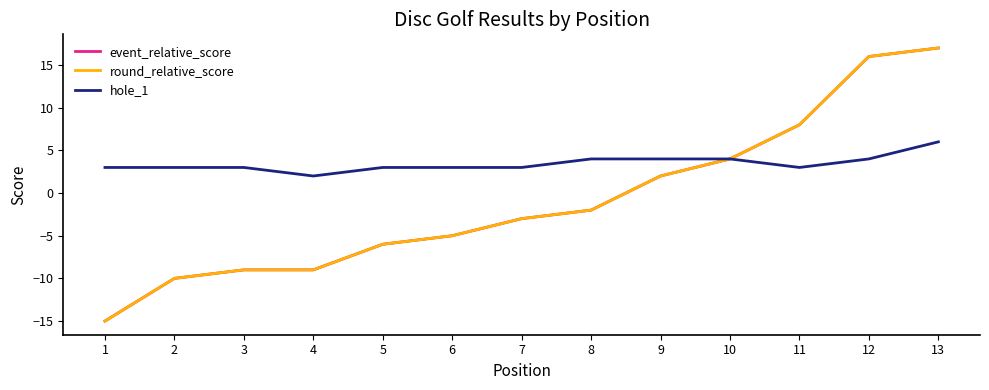

Which series has the largest total across all categories?

hole_1